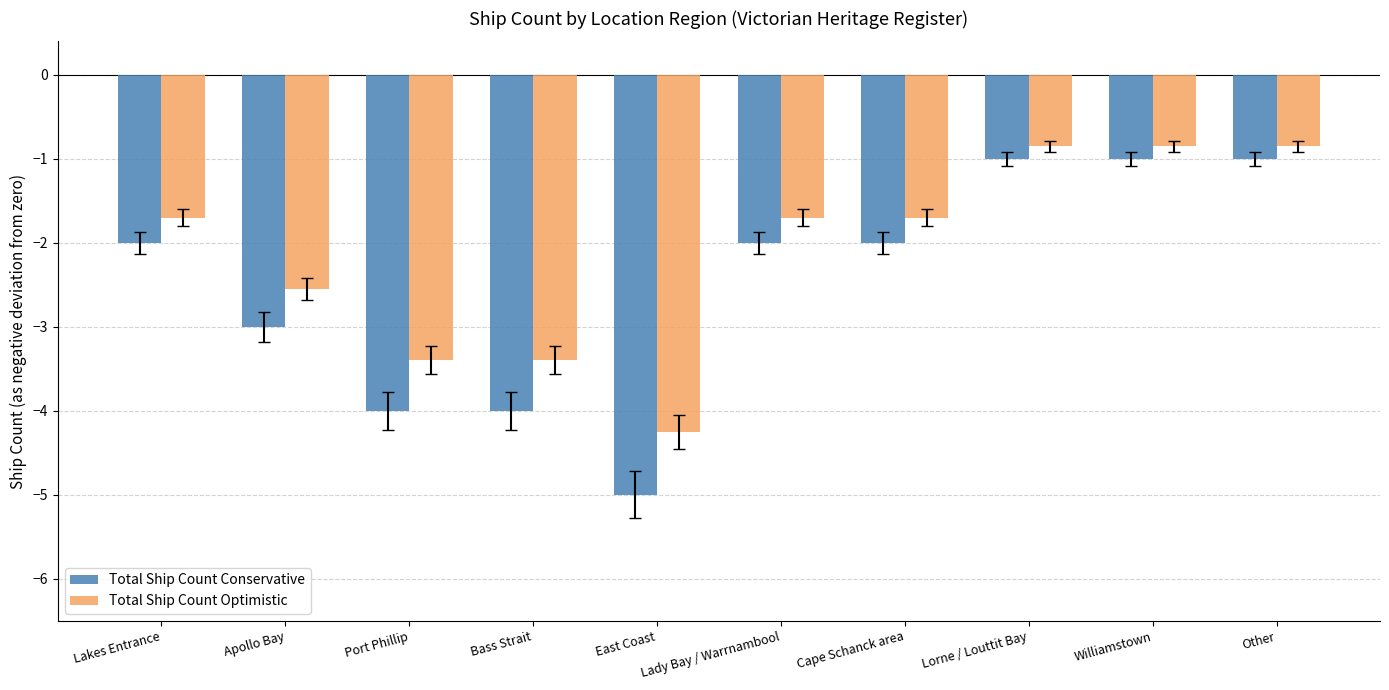

What is the sum of all Total Ship Count Conservative values?

-25.0